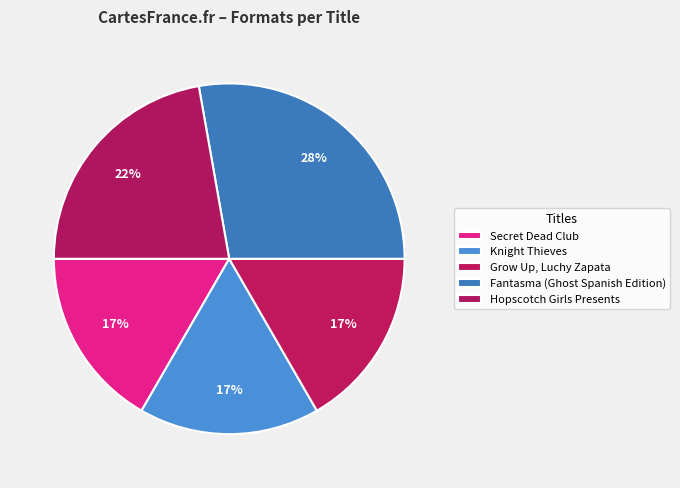

Does any single category account for the majority?

No